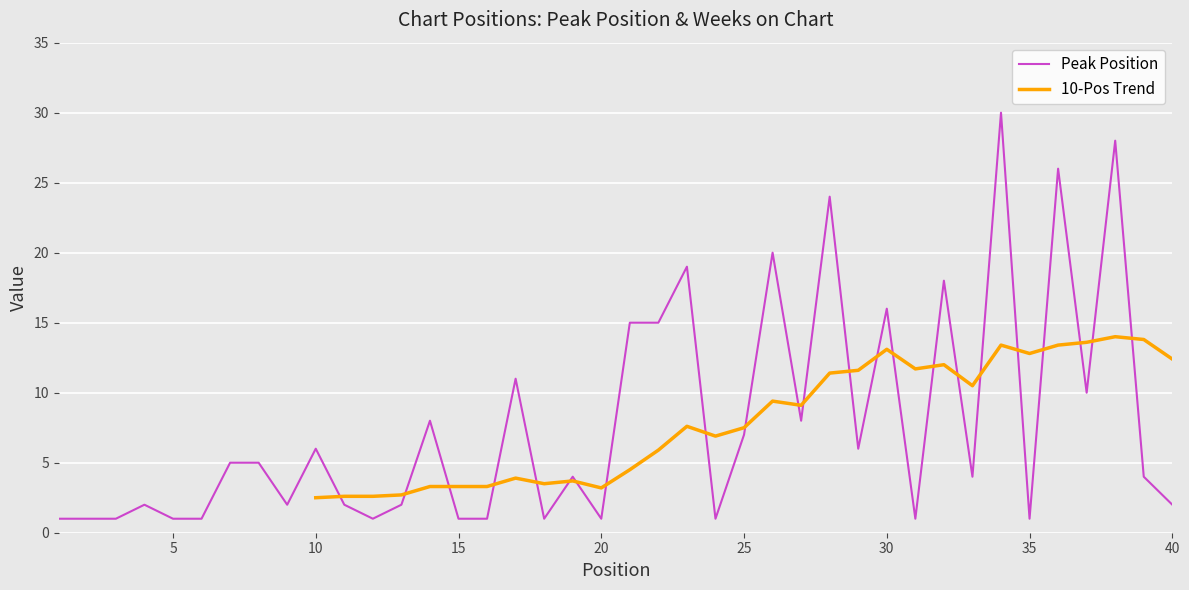

Reading left to right, extract all data points from this chart.

1=1	2=1	3=1	4=2	5=1	6=1	7=5	8=5	9=2	10=6	11=2	12=1	13=2	14=8	15=1	16=1	17=11	18=1	19=4	20=1	21=15	22=15	23=19	24=1	25=7	26=20	27=8	28=24	29=6	30=16	31=1	32=18	33=4	34=30	35=1	36=26	37=10	38=28	39=4	40=2